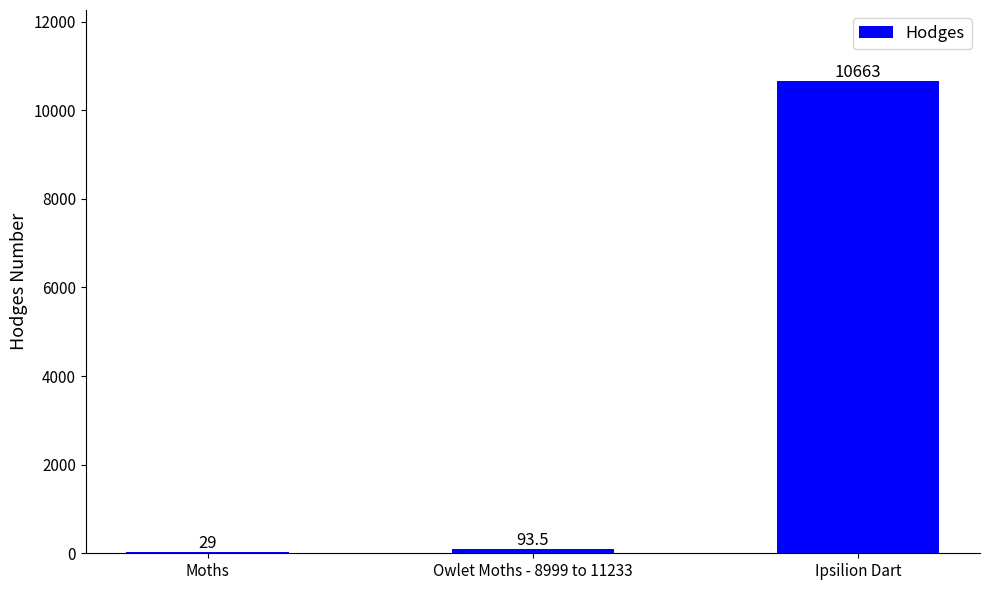

At which label is the value closest to 5346?

Owlet Moths - 8999 to 11233